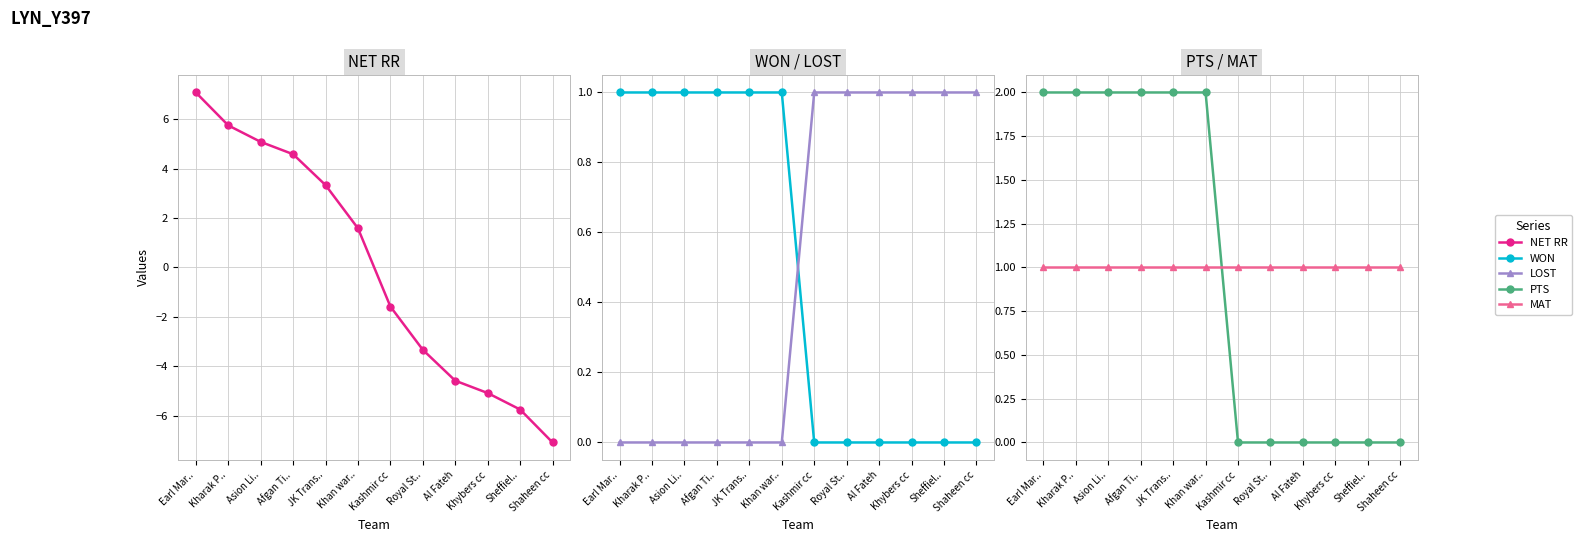

What is the label of the 12th point from the left?

Shaheen cc